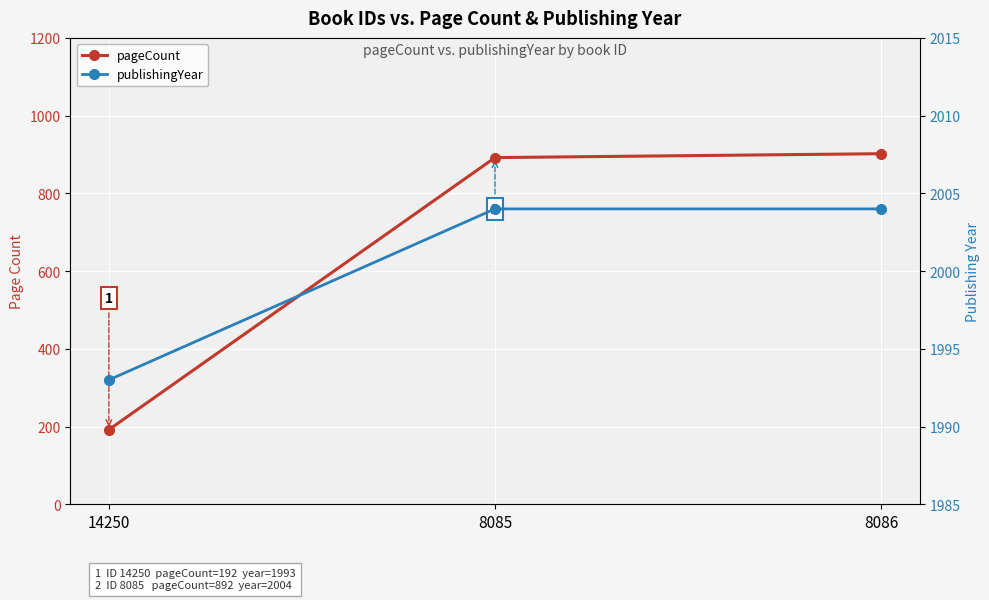

What is the label of the 1st point from the right?

8086